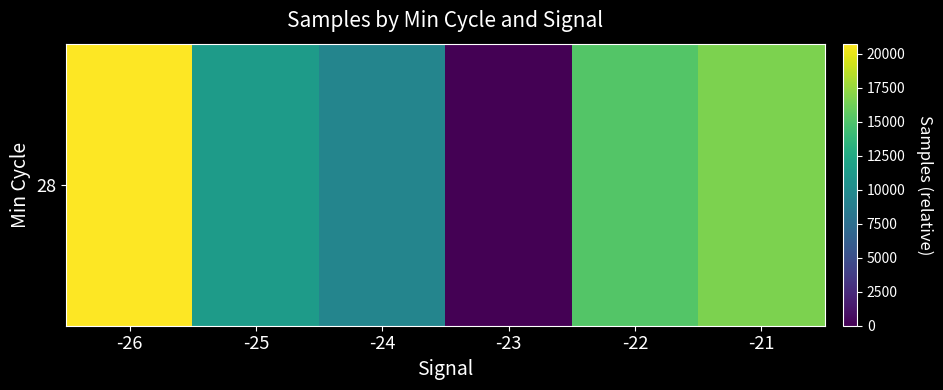

What is the average value?

12231.0